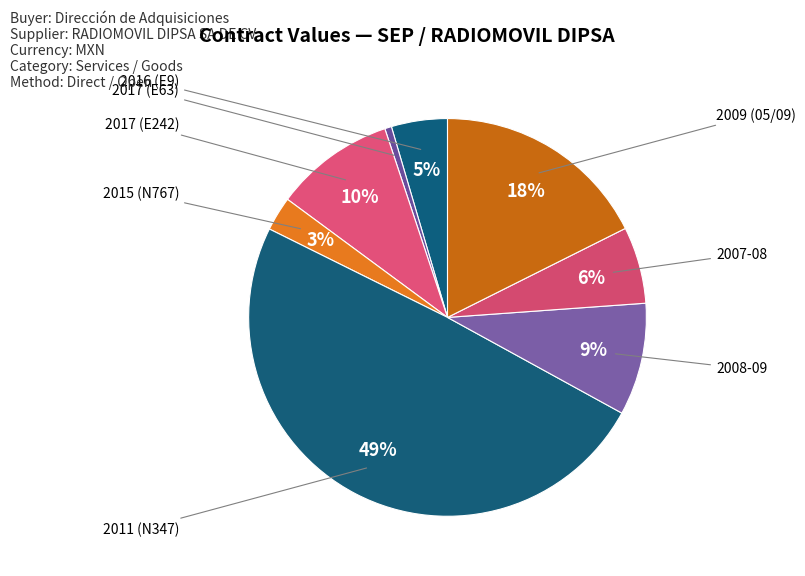

To the nearest percent, what is the difference between the 2017 (E242) and 2011 (N347) slice percentages?

40%